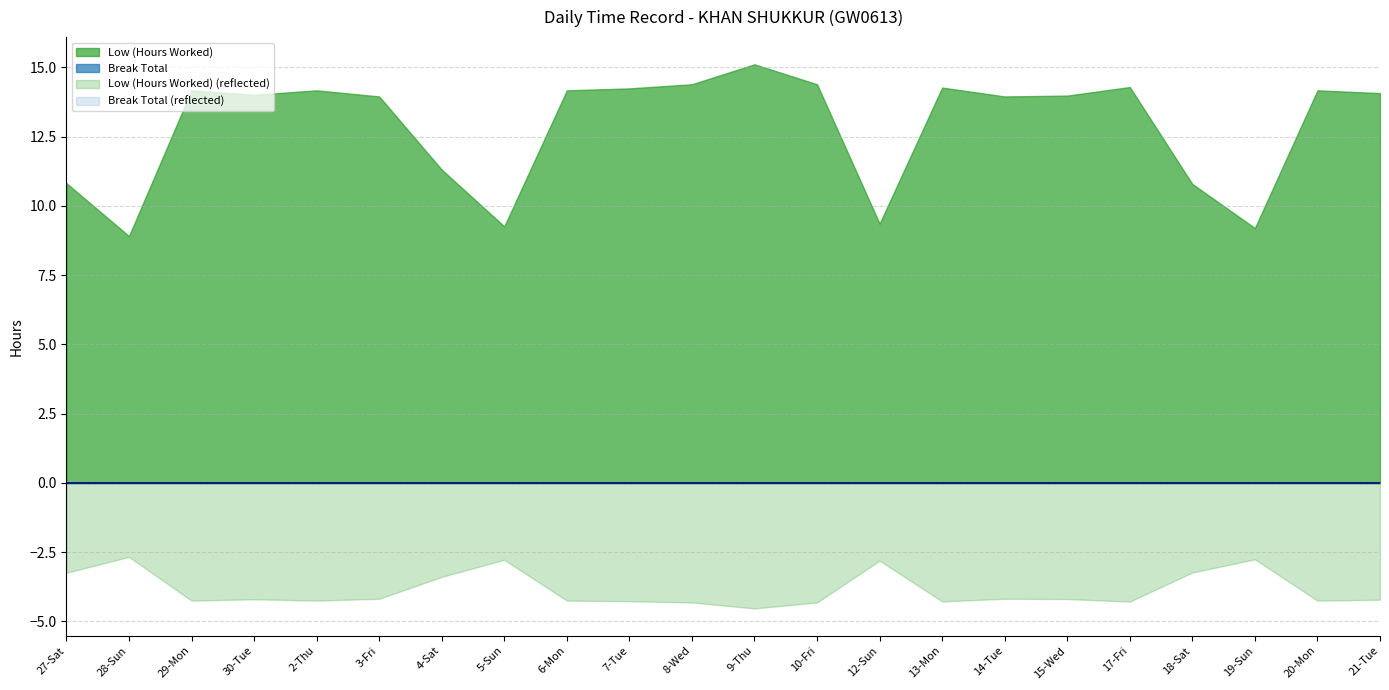

Between 19-Sun and 4-Sat, which is larger?

4-Sat